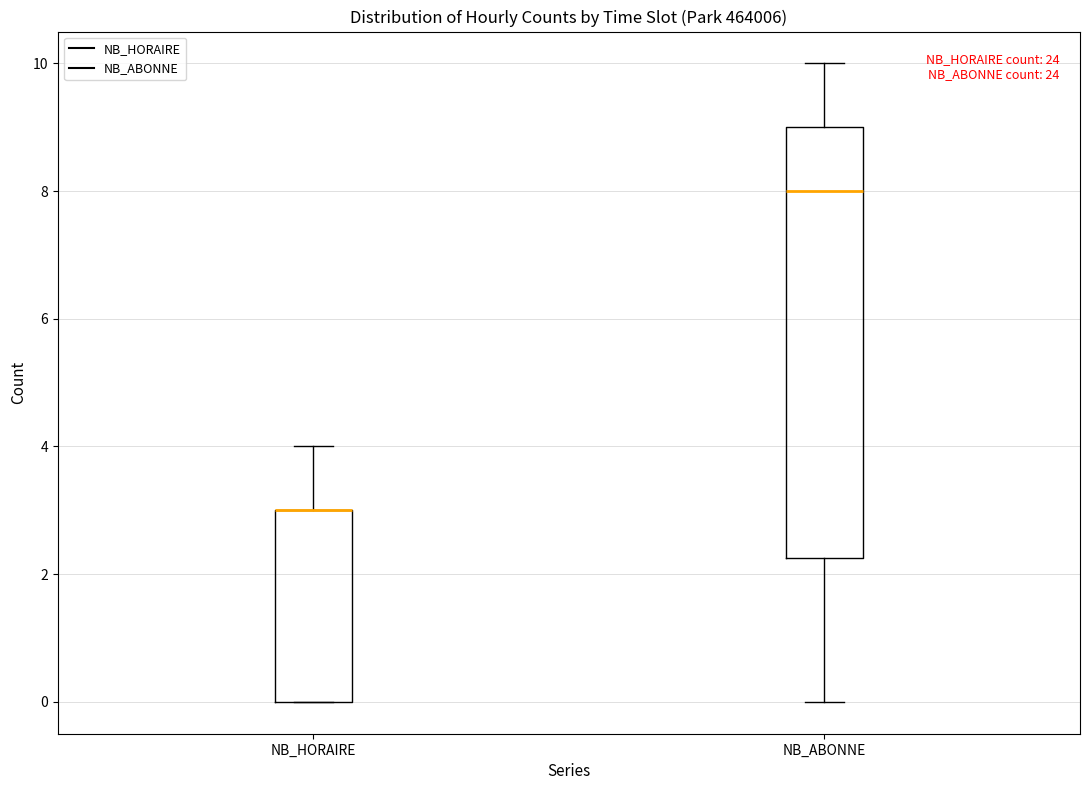

Reading left to right, read every box against the y-axis: the position of its median line, the range the box covers, and the ends of its whiskers. The values are not printed on the chart, so give them approximately, as read against the axis.

NB_HORAIRE: median 3.0 (drawn on the box's upper edge), box 0.0 to 3.0, whiskers 0.0 to 4.0
NB_ABONNE: median 8.0, box 2.2 to 9.0, whiskers 0.0 to 10.0